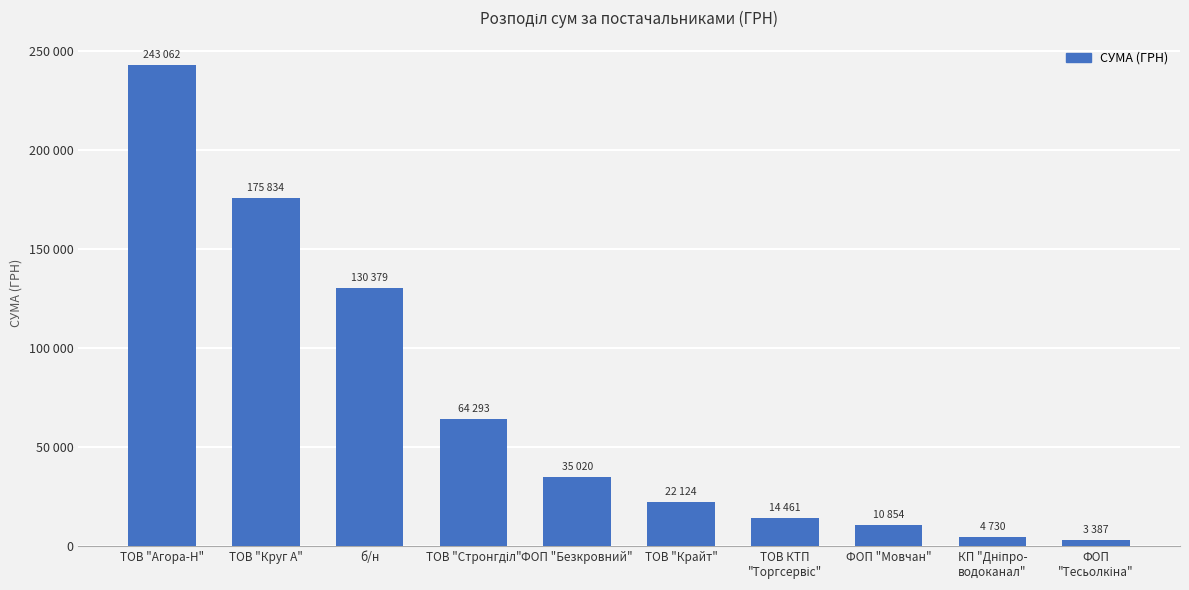

Between б/н and ФОП
"Тесьолкіна", which is larger?

б/н